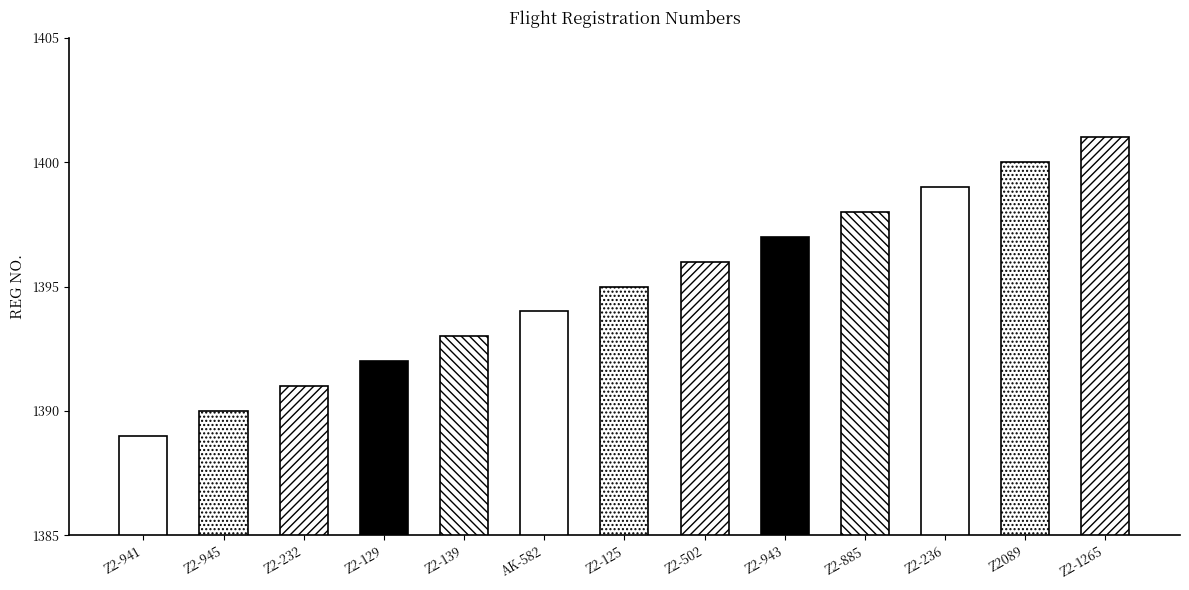

Does the chart contain stacked bars?

No